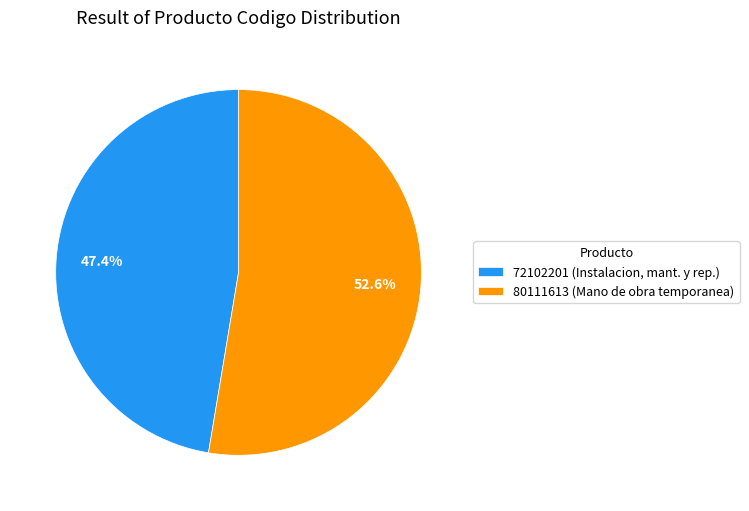

To the nearest percent, what is the combined percentage of 72102201 and 80111613?

100%